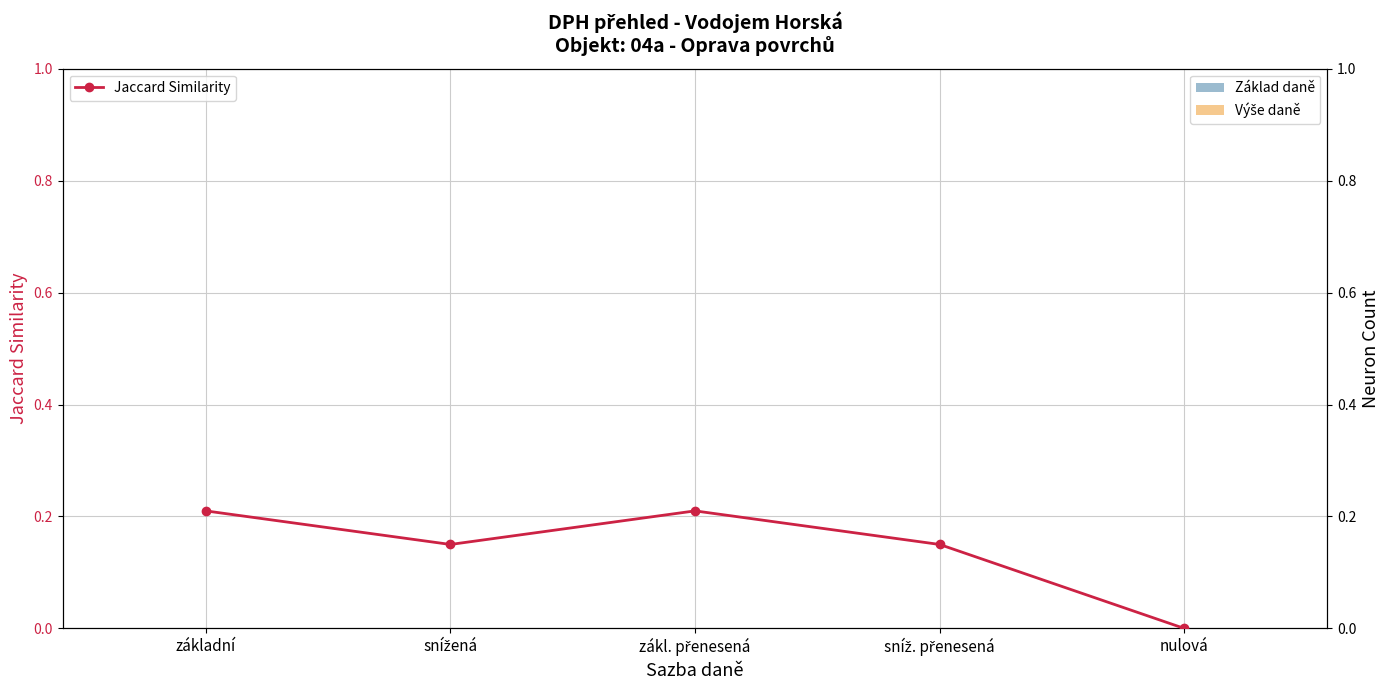

What position from the left is sníž. přenesená?

4